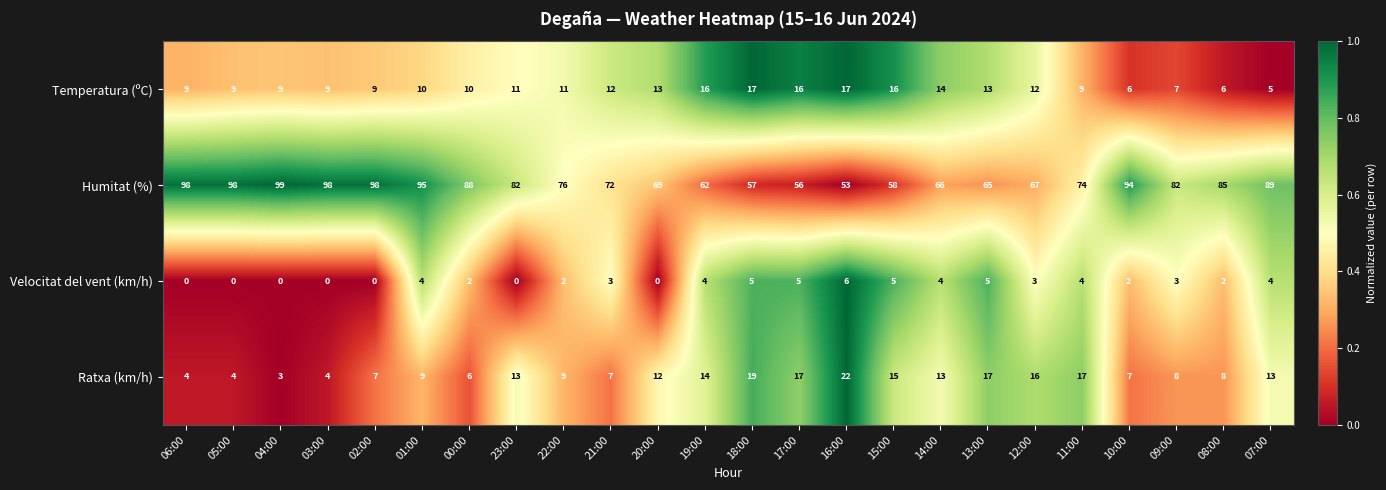

Count the number of categories in the chart.

24